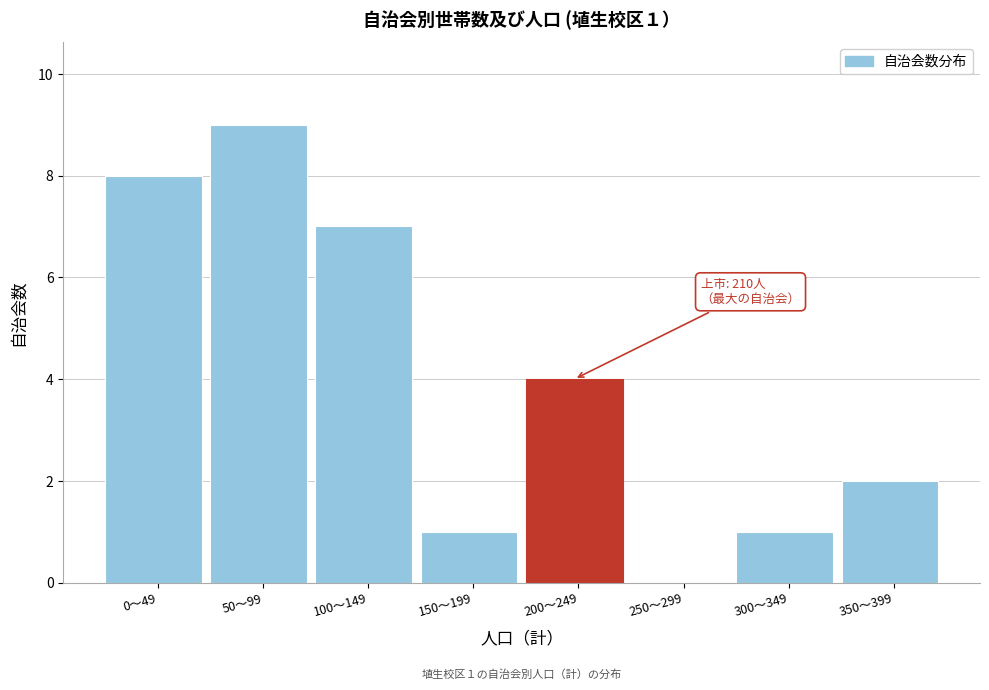

Reading left to right, extract all data points from this chart.

0〜49=8	50〜99=9	100〜149=7	150〜199=1	200〜249=4	250〜299=0	300〜349=1	350〜399=2